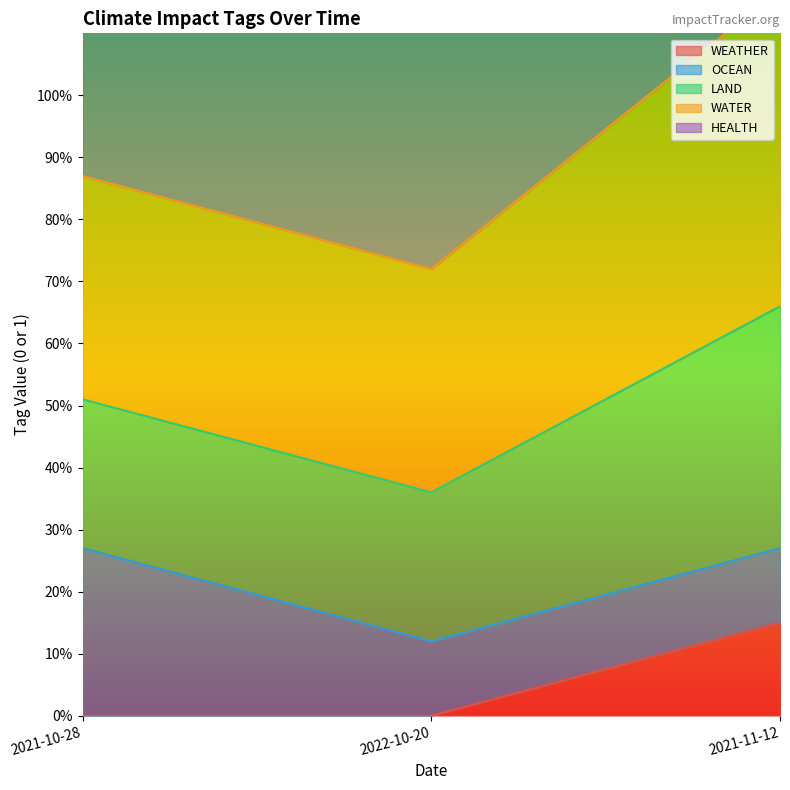

What is the label of the 1st point from the right?

2021-11-12